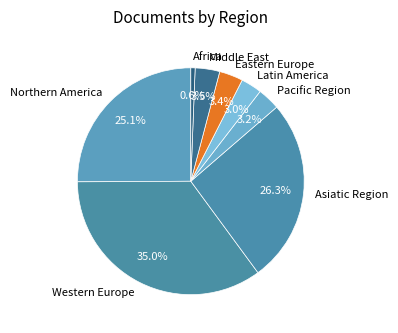

Do Pacific Region and Northern America together represent more than half of the pie?

No